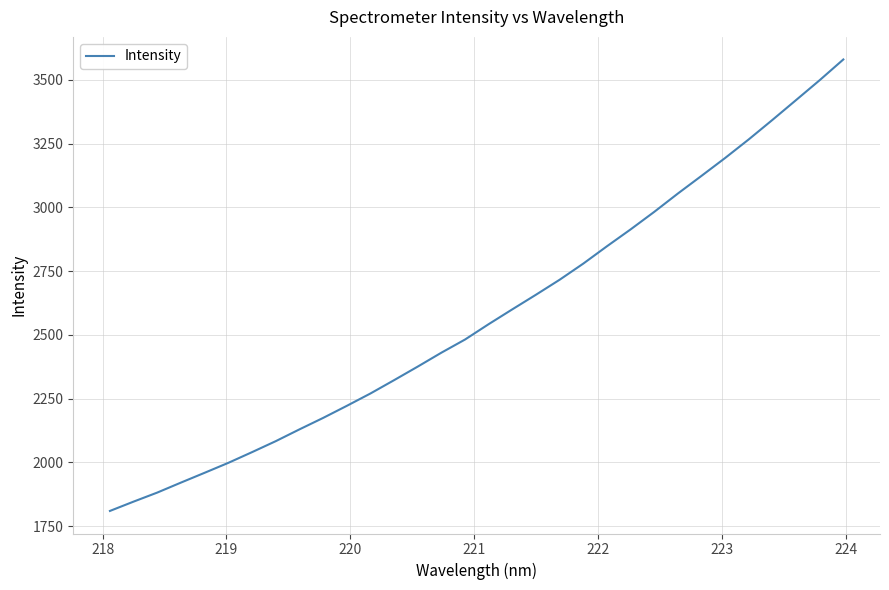

What is the maximum value shown in the chart?

3579.9